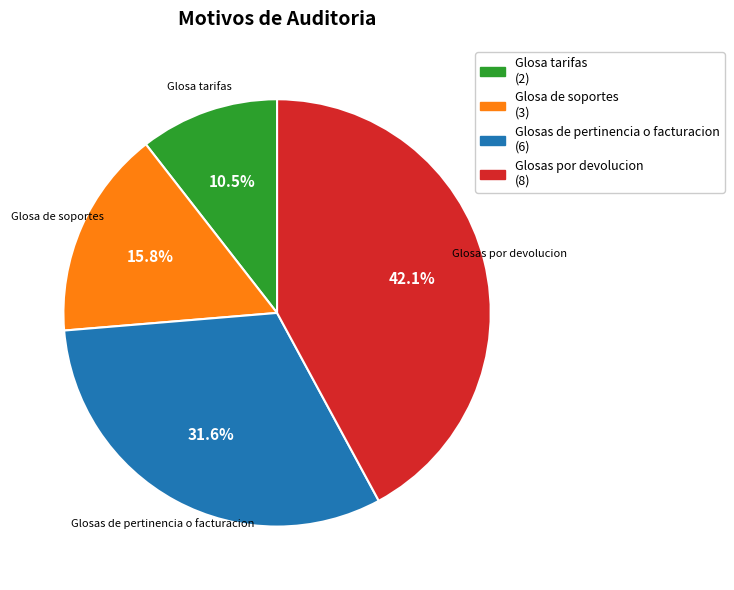

Does any single category account for the majority?

No